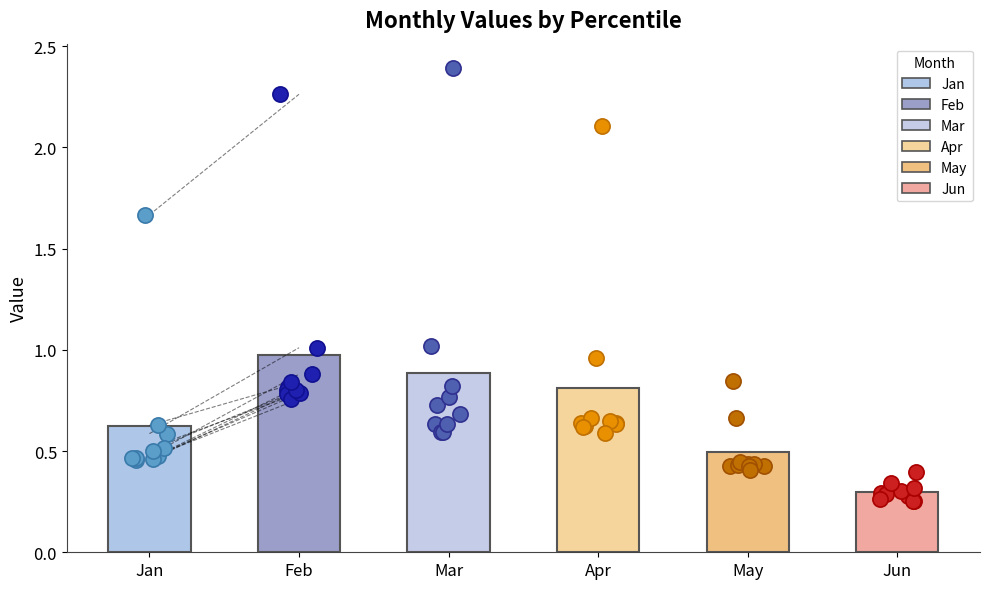

Which series has the widest spread of Y values?

Mar